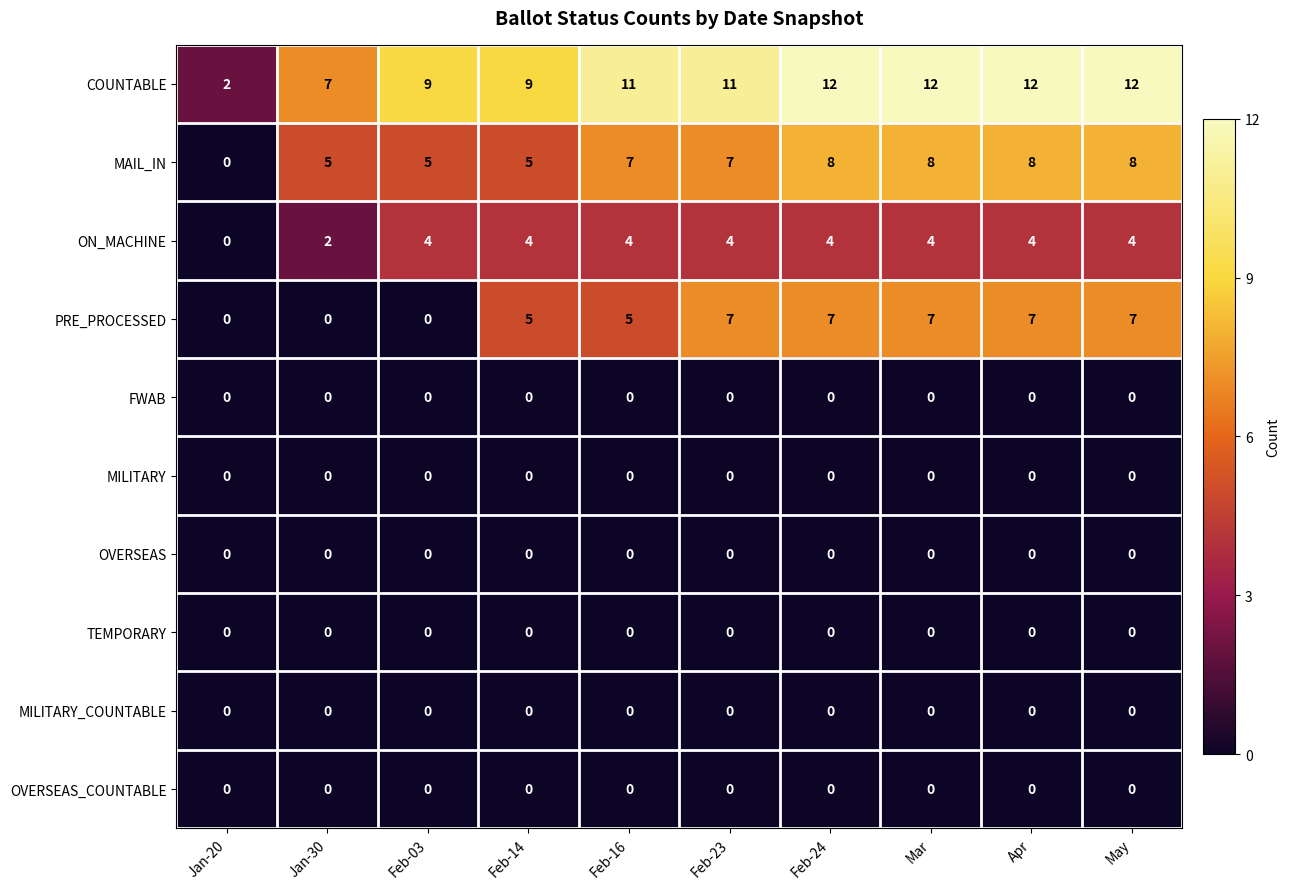

Is the value of MAIL_IN at Mar greater than the value of OVERSEAS at Mar?

Yes